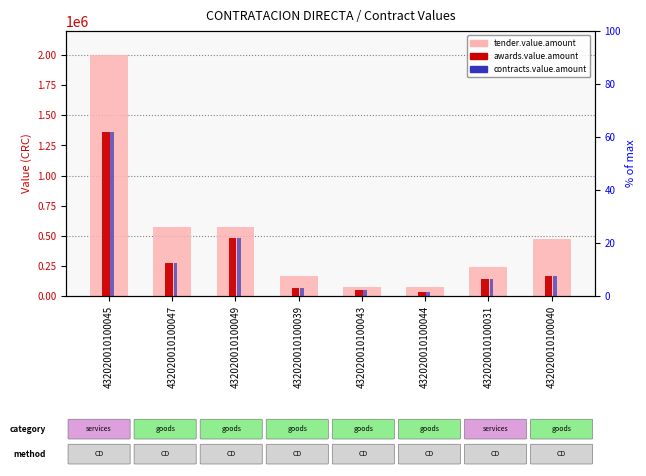

What are all the series names shown in the legend?

tender.value.amount, awards.value.amount, contracts.value.amount